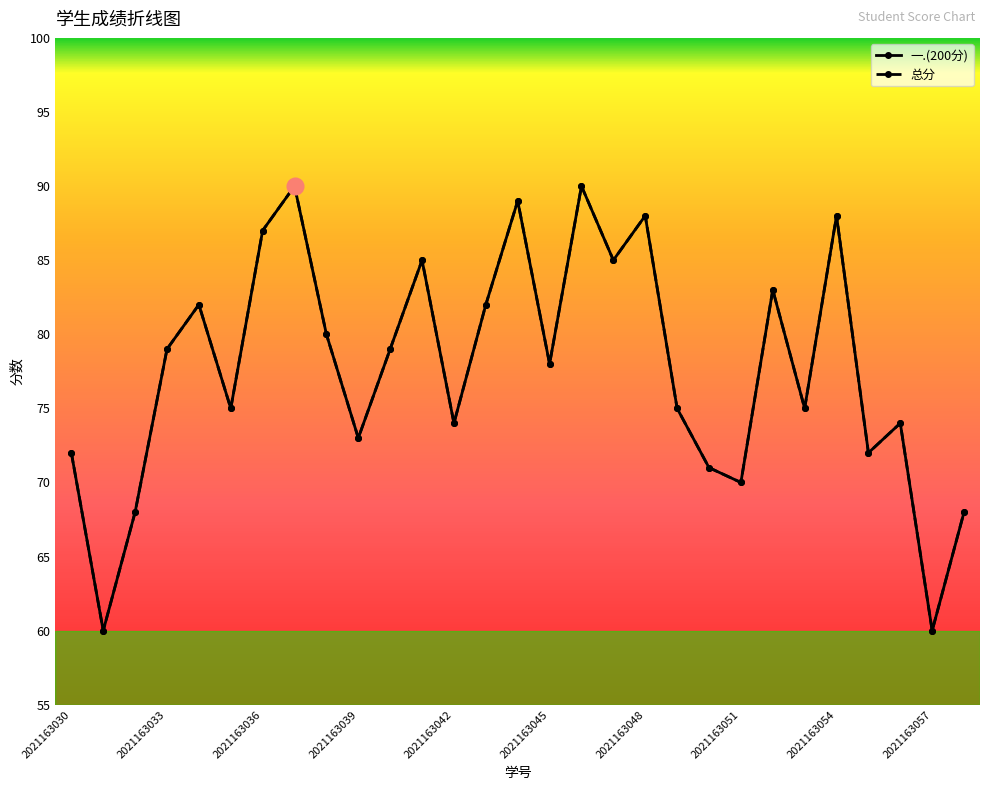

How many lines are shown in the chart?

2